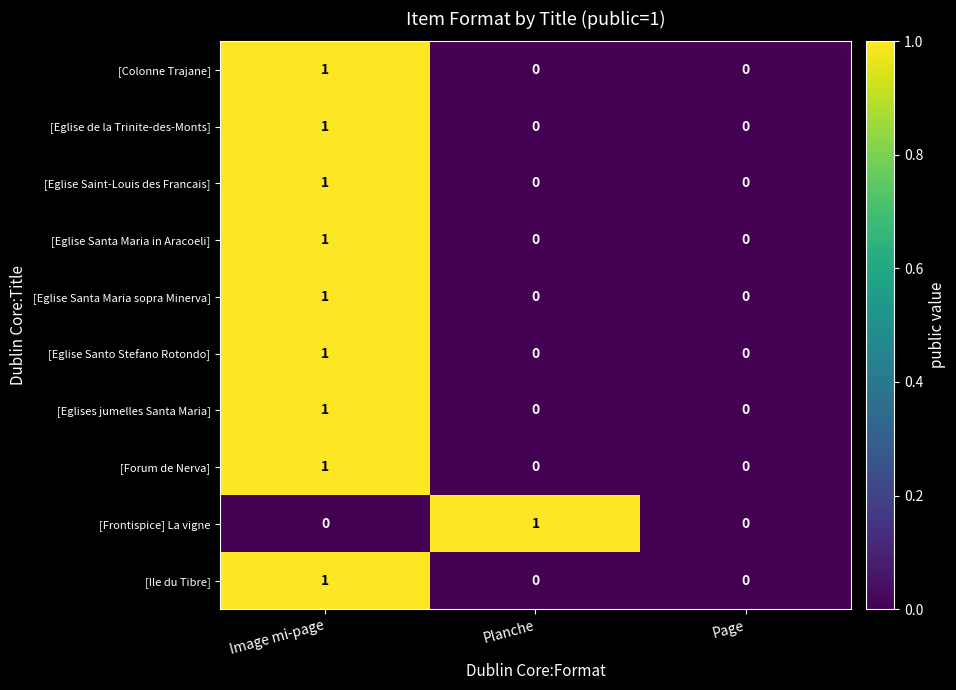

True or false: [Eglise Santo Stefano Rotondo] has a value of 1 at Image mi-page.

True